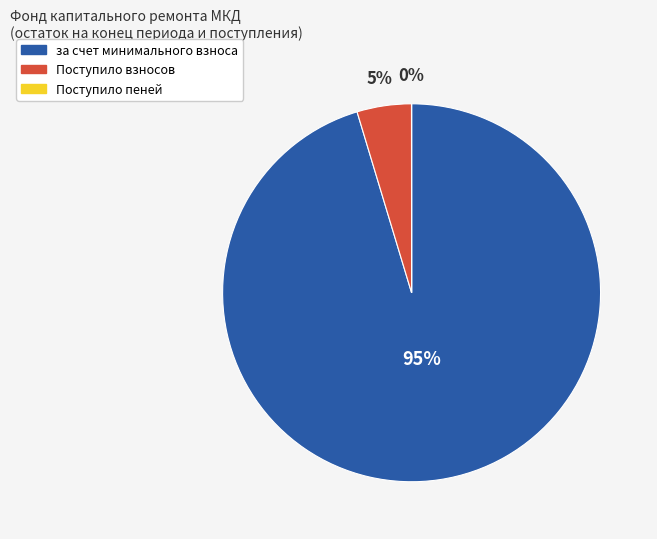

To the nearest percent, what is the average slice percentage?

33%